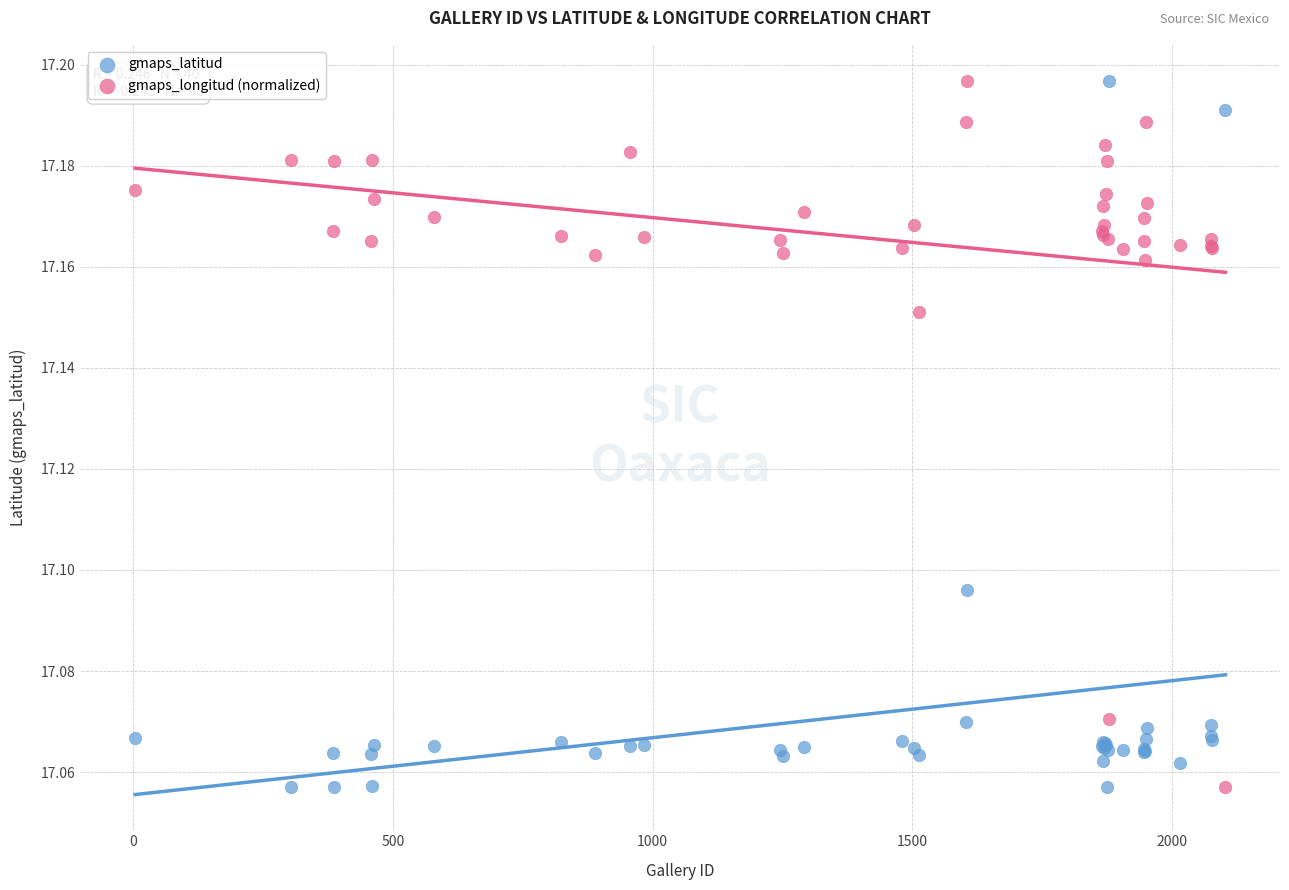

What is the X range (max minus min) for the scatter plot?

2099.0